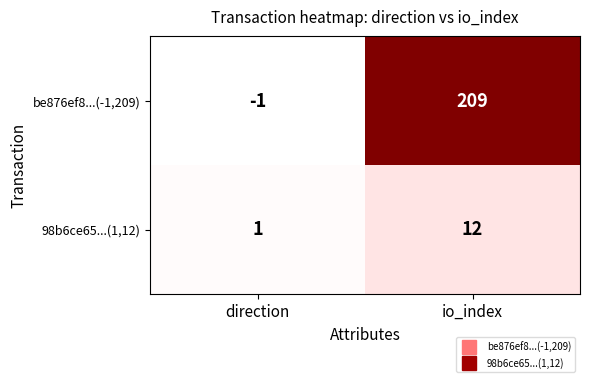

List the series in order of their overall mean, highest first.

be876ef8...(-1,209), 98b6ce65...(1,12)